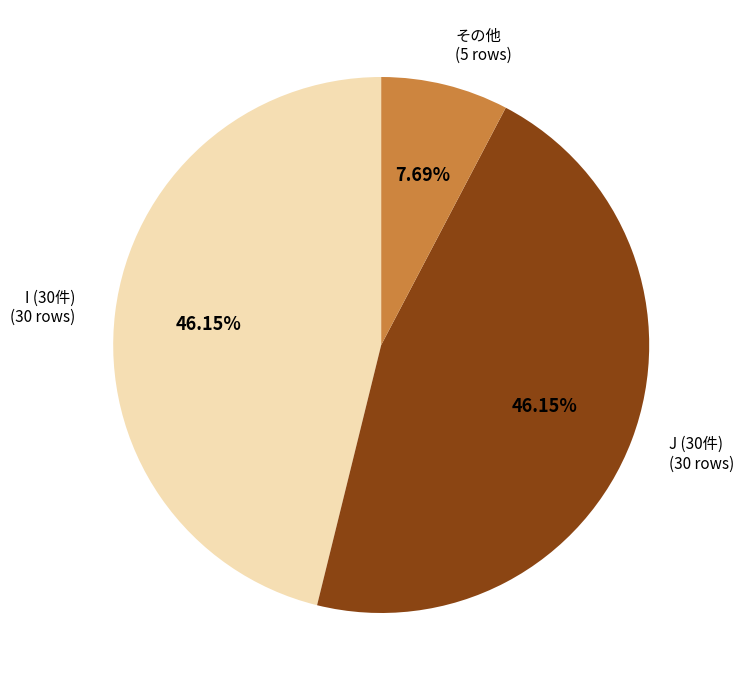

Is there any slice that represents more than half of the pie?

No